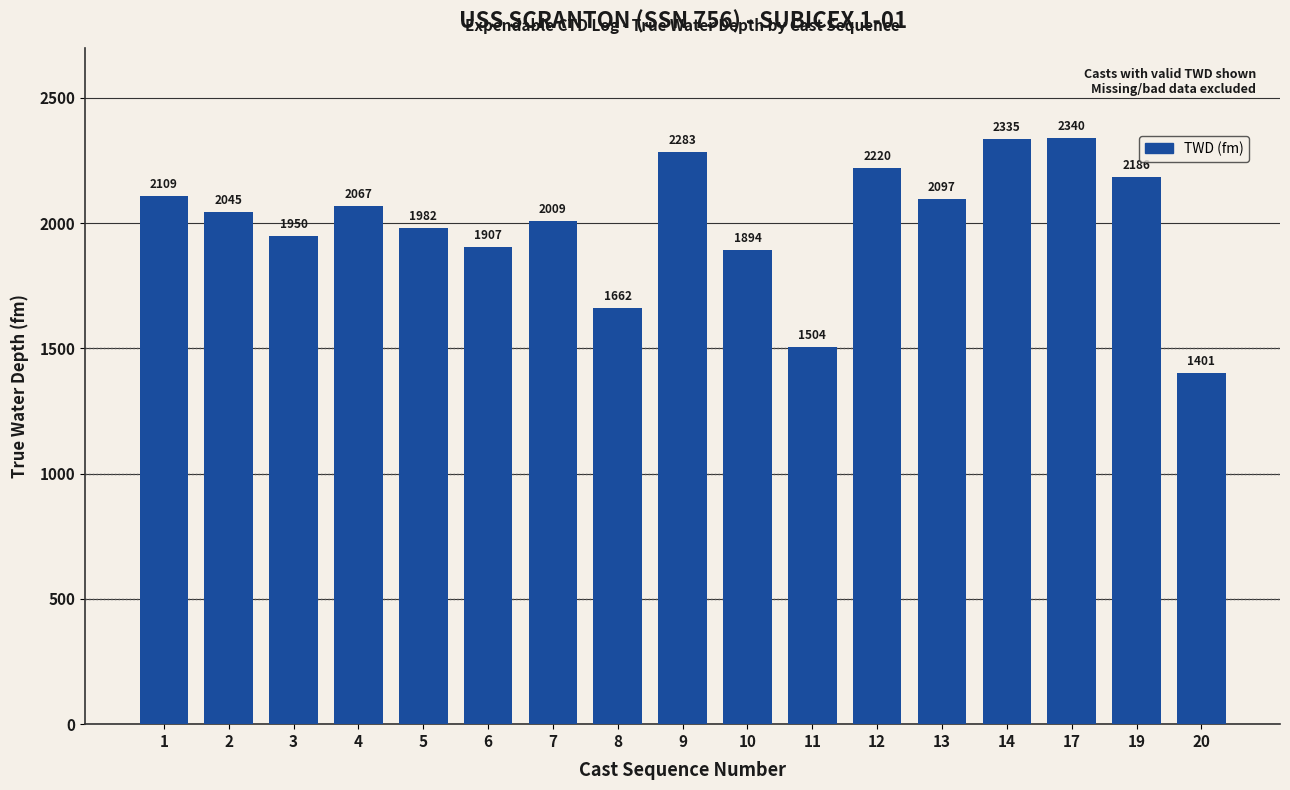

Which has a higher value, 5 or 14?

14